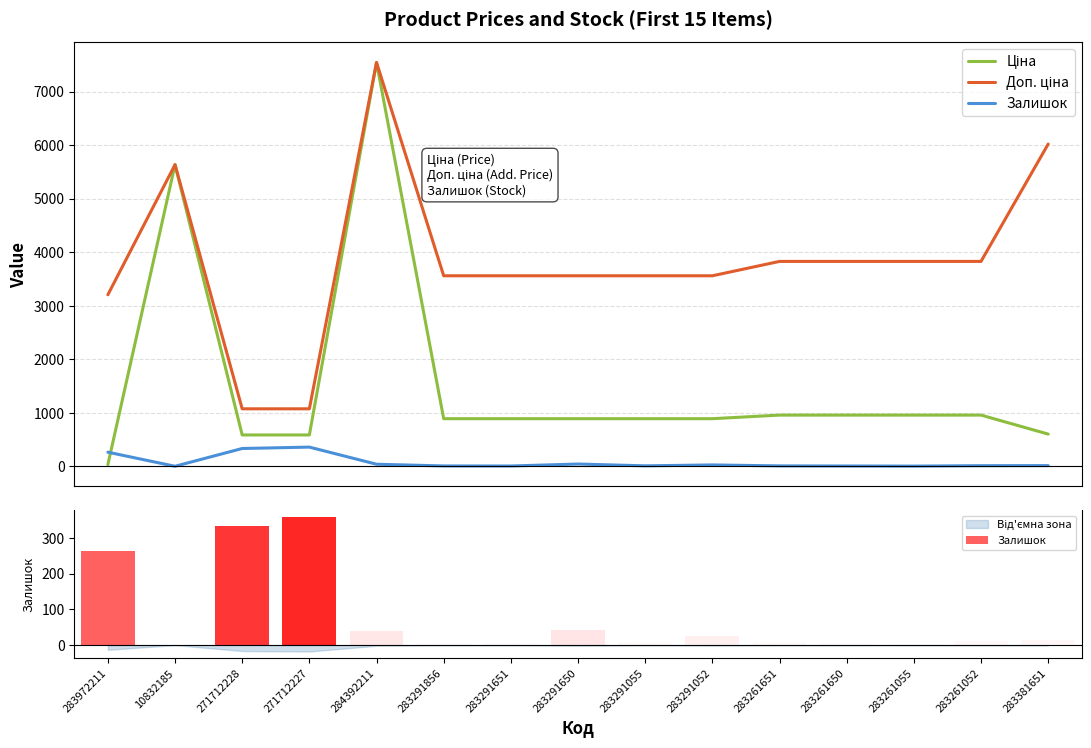

What is the highest value of the Ціна series?

7545.9